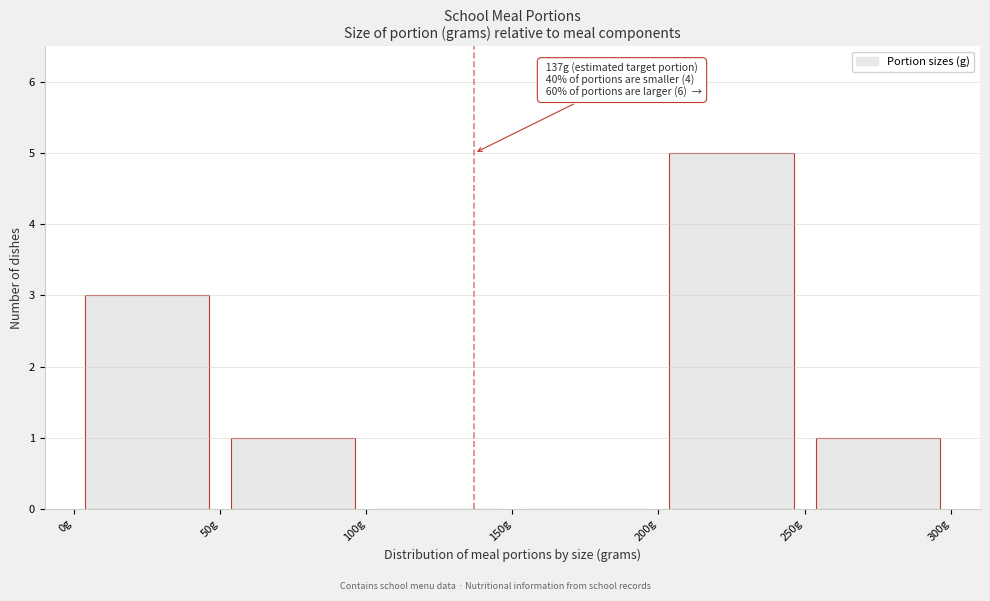

Over which range of the x-axis is the bar tallest?

200 to 250